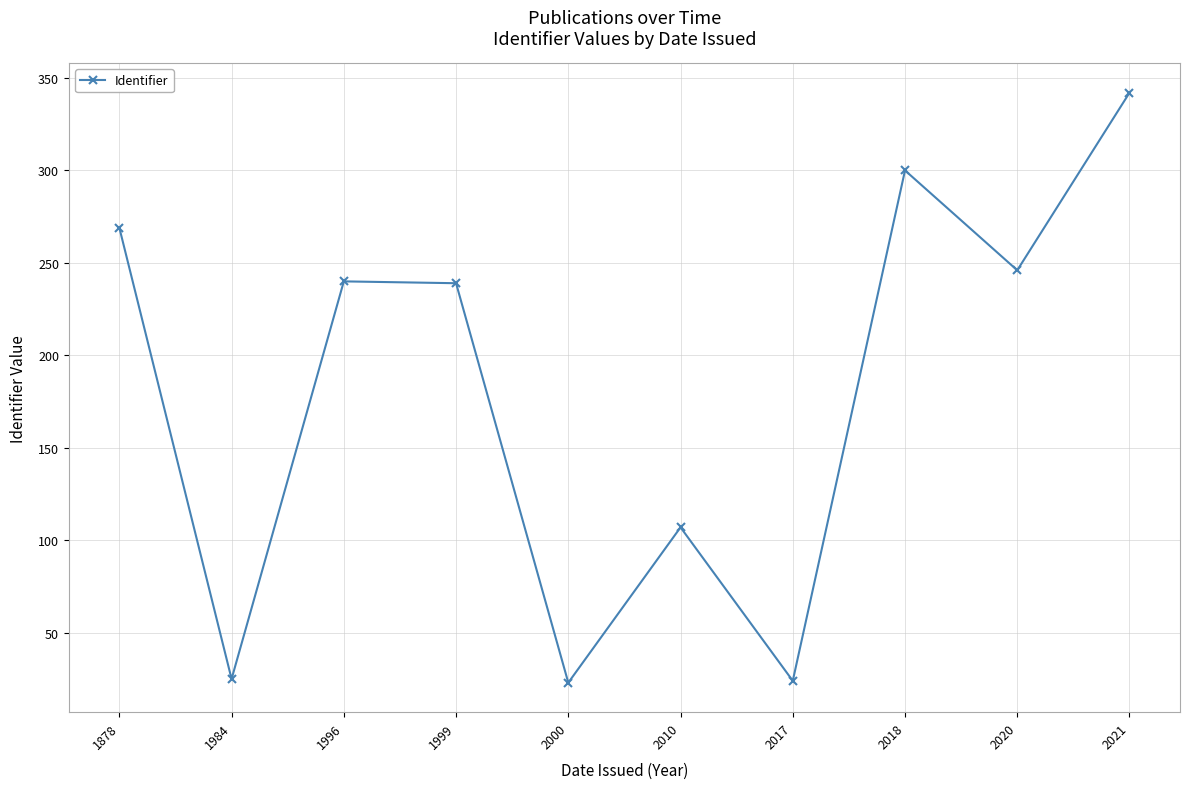

True or false: the data shows 56 at 1996.

False